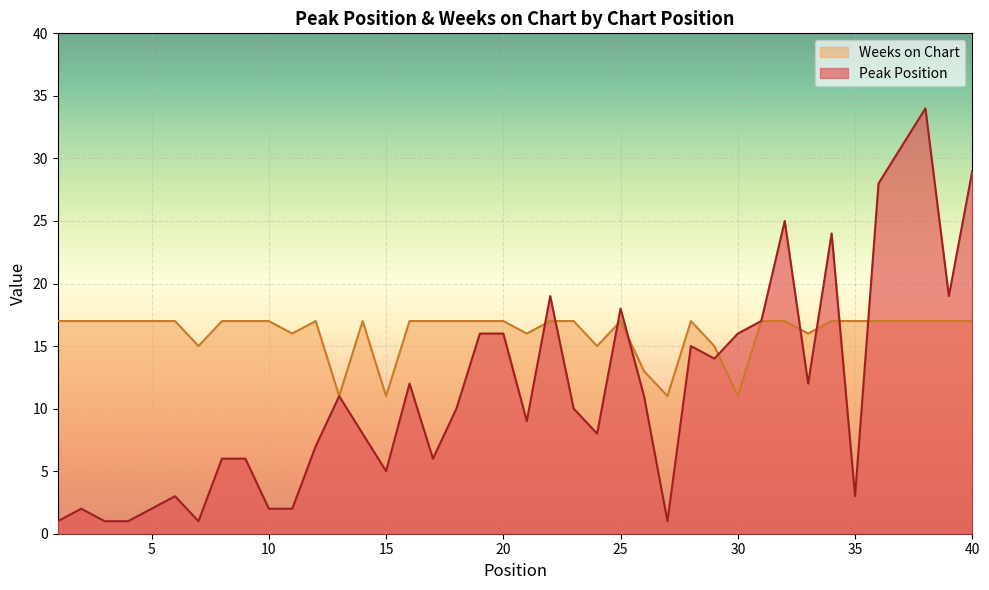

Is the value of Peak Position at 33 greater than the value of Weeks on Chart at 34?

No